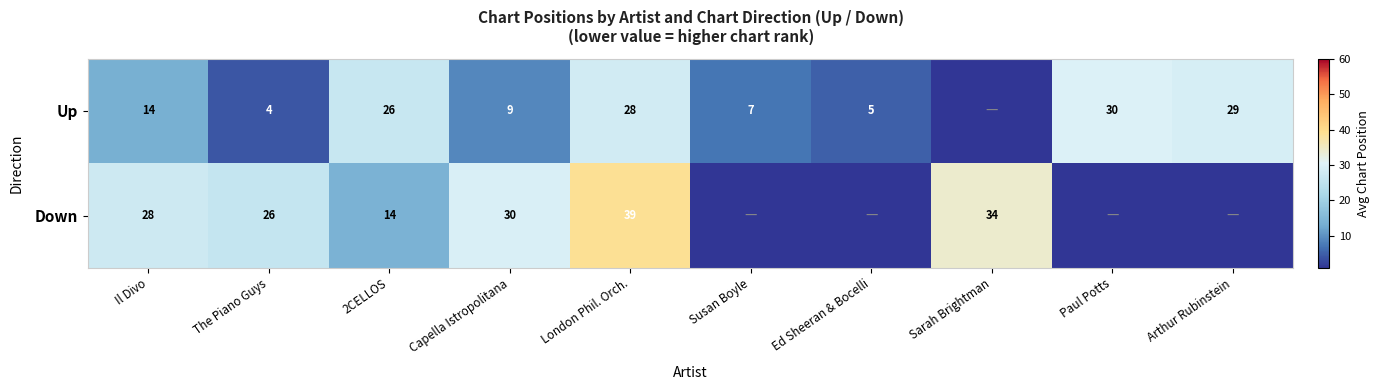

What is the sum of the Down values at Il Divo and 2CELLOS?

42